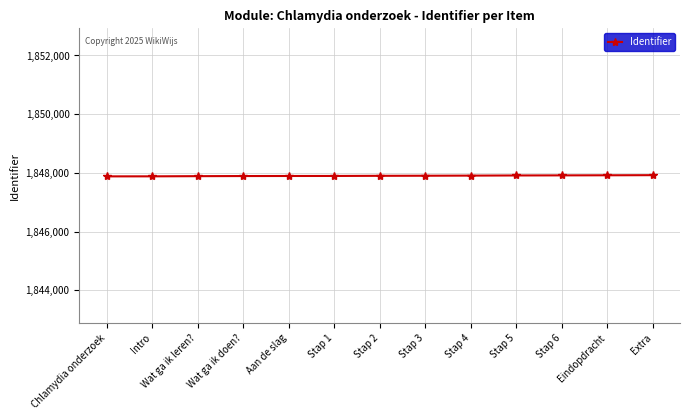

What is the greatest value displayed?

1847925